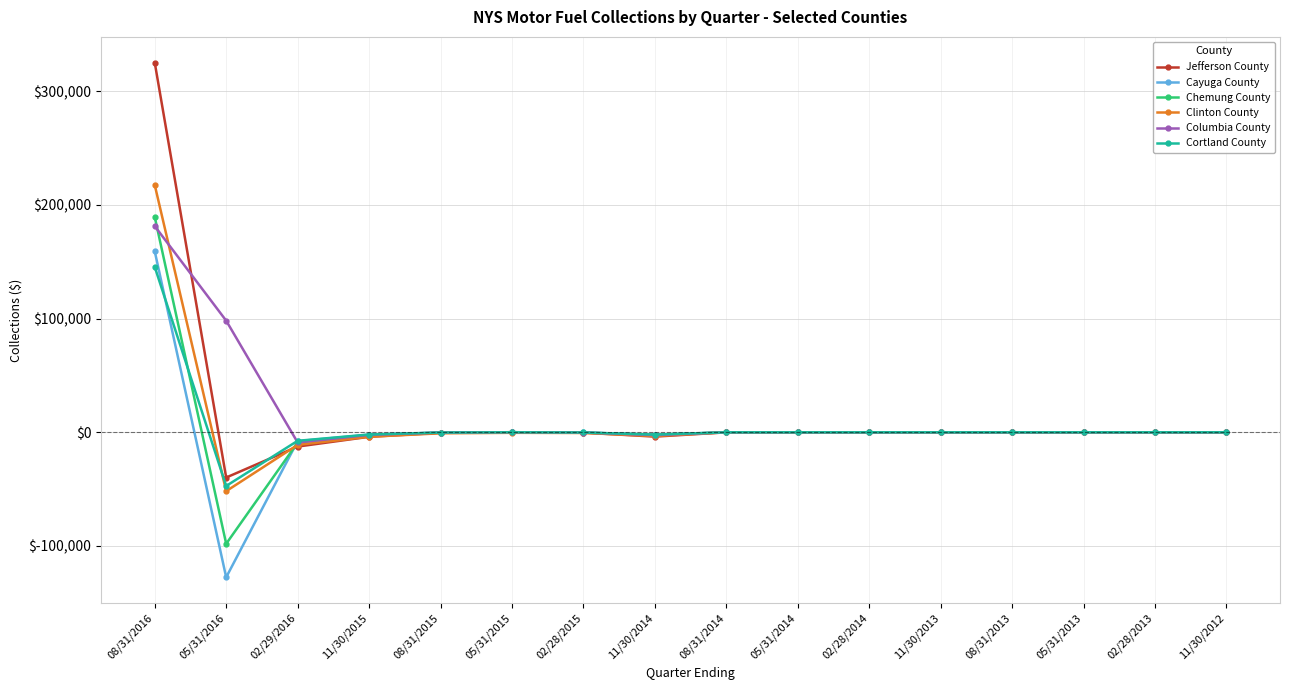

What is the smallest value displayed?

-127560.1